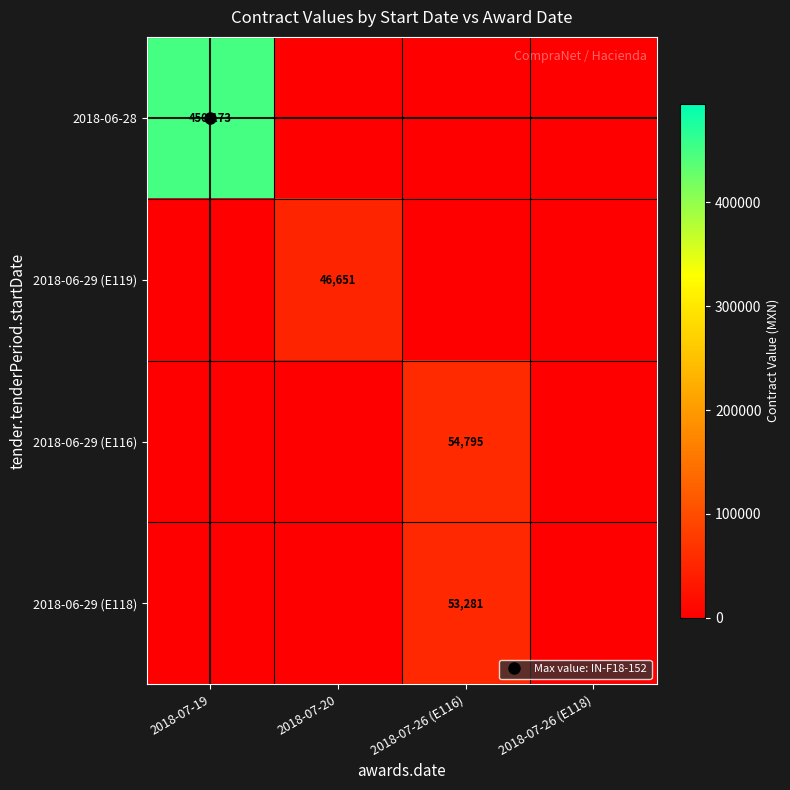

What is the spread (max minus min) of values at 2018-07-26 (E116)?

54795.2